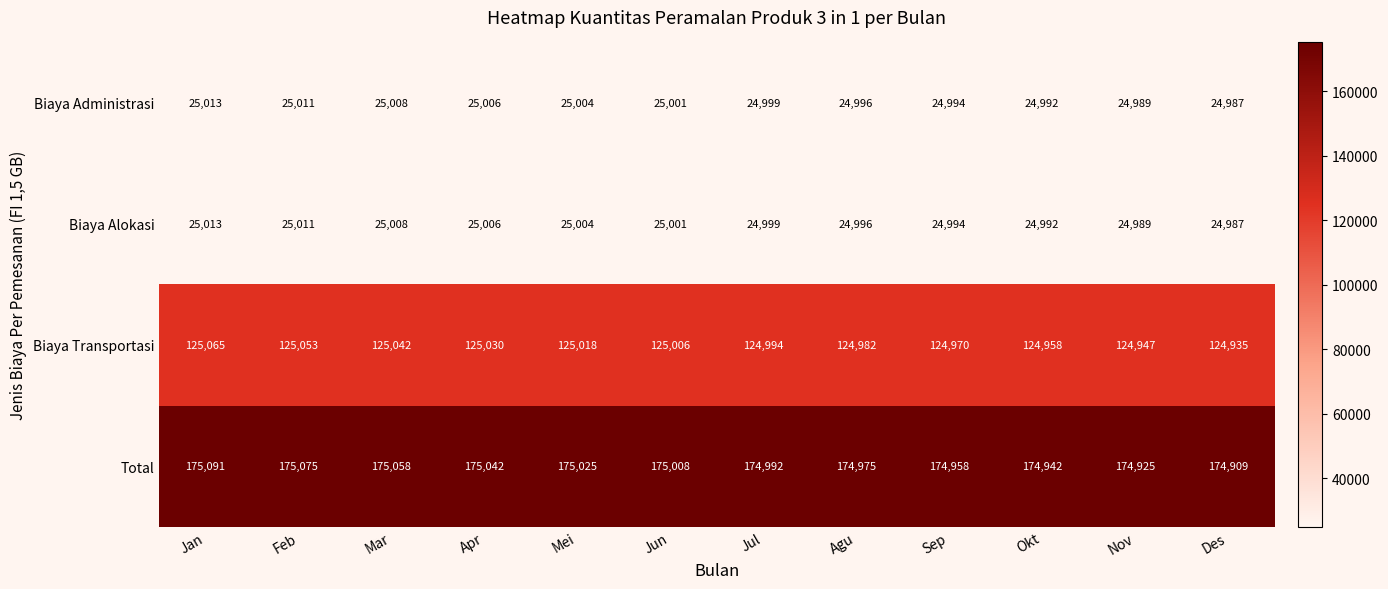

How many distinct data groups are displayed?

4